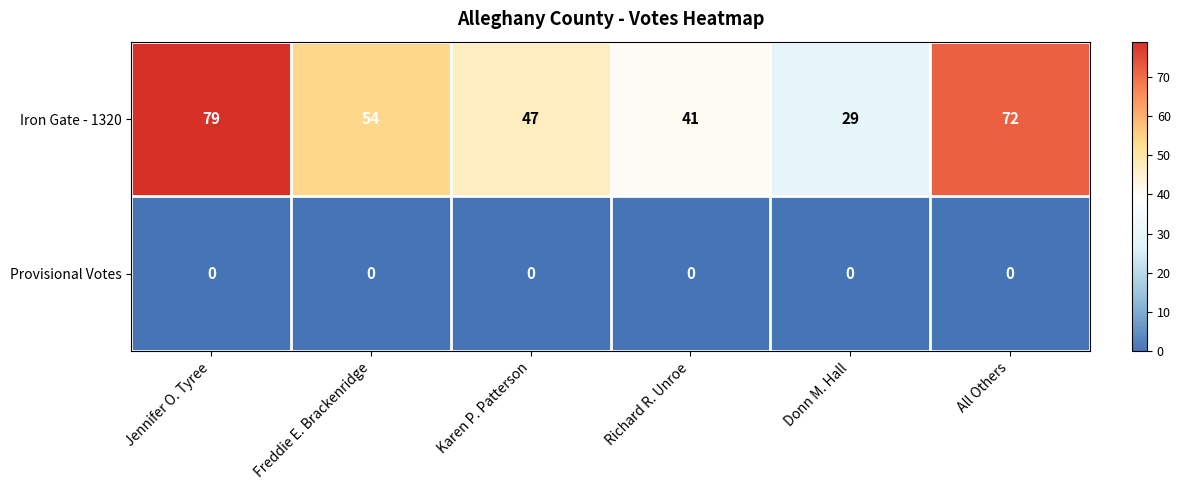

How many distinct data groups are displayed?

2